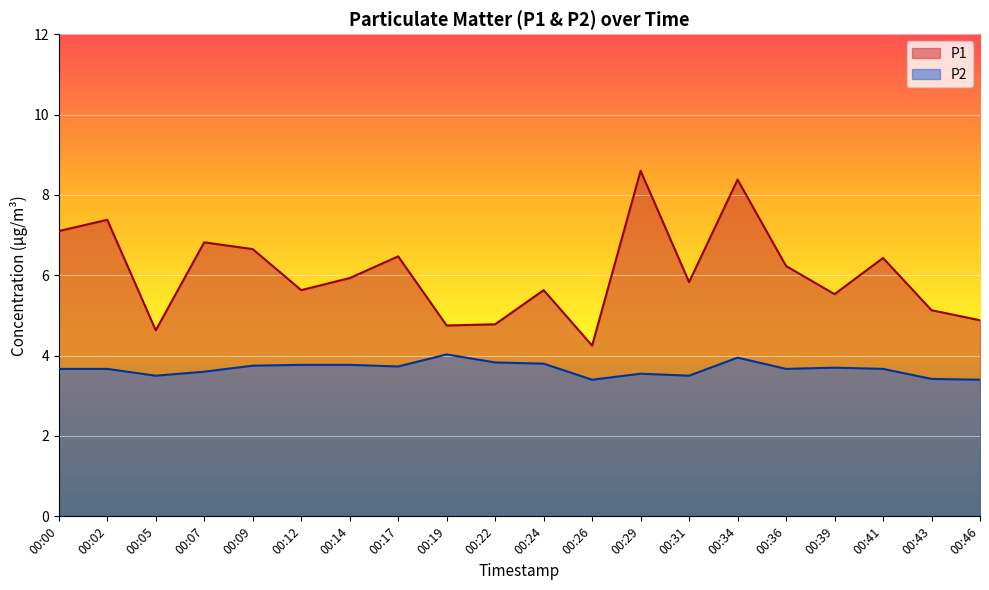

What are all the series names shown in the legend?

P1, P2